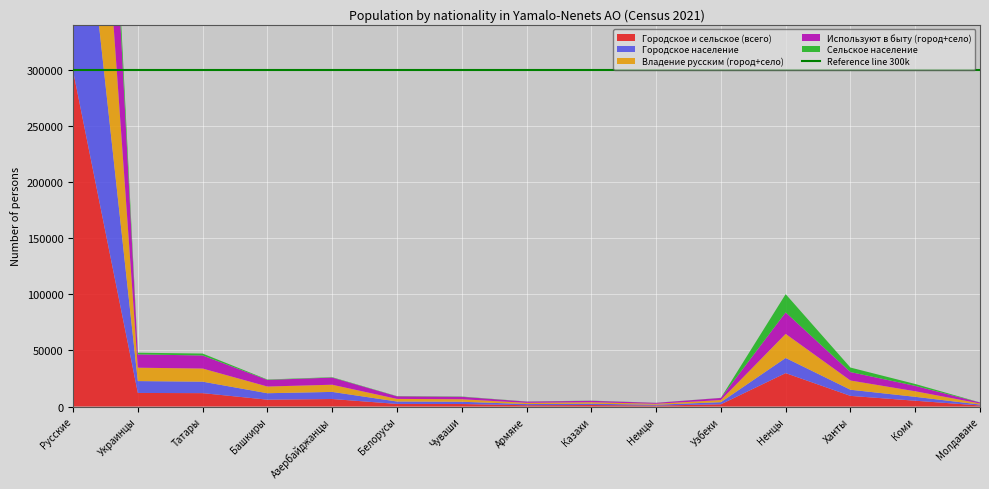

Reading right to left, what are all the values shown in this chart?

Городское и сельское (всего): Молдаване=926	Коми=5175	Ханты=9489	Ненцы=29772	Узбеки=1986	Немцы=843	Казахи=1336	Армяне=1155	Чуваши=2255	Белорусы=2336	Азербайджанцы=6696	Башкиры=6111	Татары=11933	Украинцы=12098	Русские=299044
Городское население: Молдаване=871	Коми=3478	Ханты=5476	Ненцы=13491	Узбеки=1893	Немцы=774	Казахи=1178	Армяне=1045	Чуваши=2008	Белорусы=2151	Азербайджанцы=6331	Башкиры=5749	Татары=10218	Украинцы=10576	Русские=252300
Владение русским (город+село): Молдаване=908	Коми=4949	Ханты=8219	Ненцы=21453	Узбеки=1891	Немцы=840	Казахи=1302	Армяне=1104	Чуваши=2214	Белорусы=2313	Азербайджанцы=6401	Башкиры=5962	Татары=11699	Украинцы=11905	Русские=296830
Используют в быту (город+село): Молдаване=900	Коми=4797	Ханты=7518	Ненцы=19121	Узбеки=1876	Немцы=838	Казахи=1289	Армяне=1100	Чуваши=2198	Белорусы=2309	Азербайджанцы=6353	Башкиры=5888	Татары=11632	Украинцы=11847	Русские=295990
Сельское население: Молдаване=55	Коми=1697	Ханты=4013	Ненцы=16281	Узбеки=93	Немцы=69	Казахи=158	Армяне=110	Чуваши=247	Белорусы=185	Азербайджанцы=365	Башкиры=362	Татары=1715	Украинцы=1522	Русские=46744